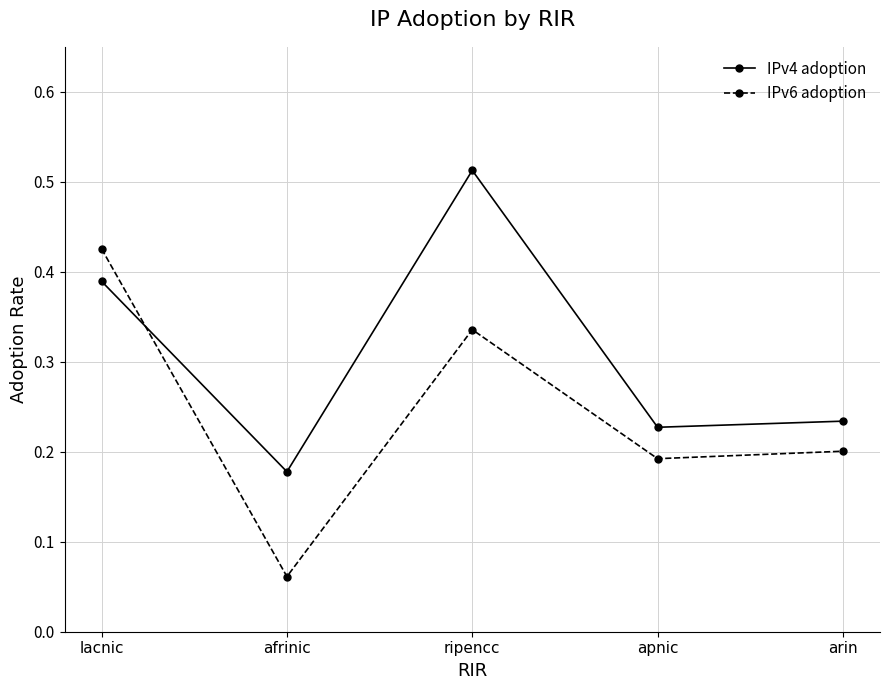

At which label does IPv4 adoption reach its minimum?

afrinic